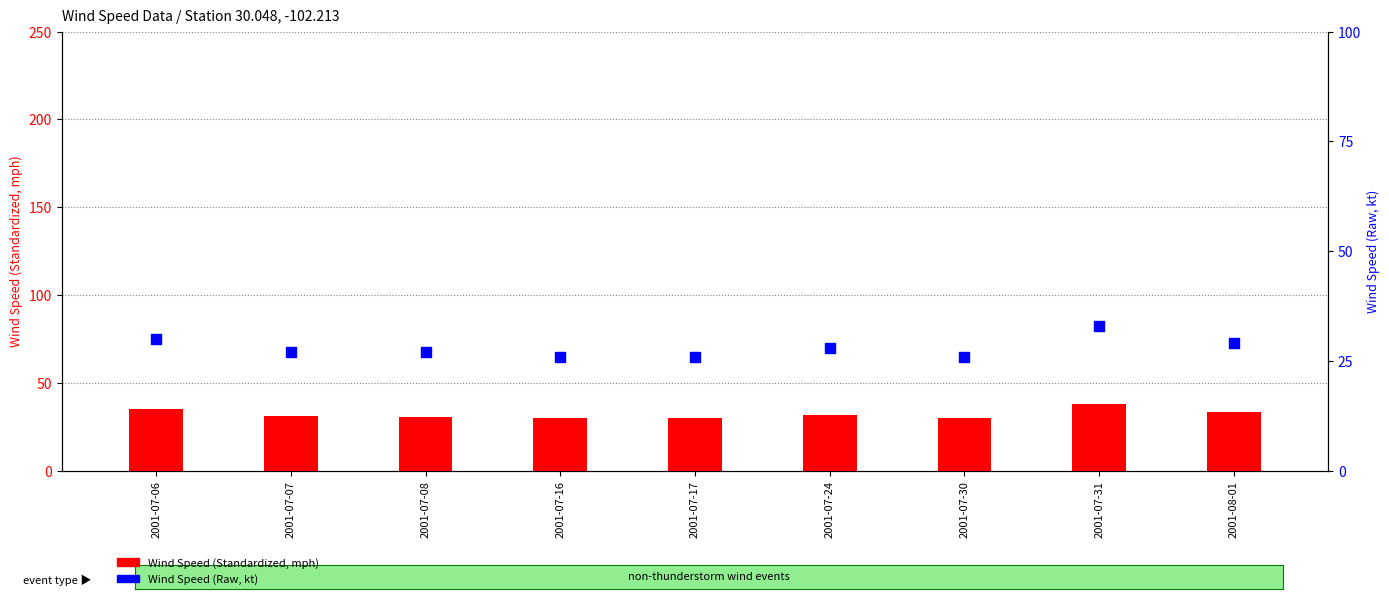

Which series has the largest total across all categories?

Wind Speed (Standardized, mph)